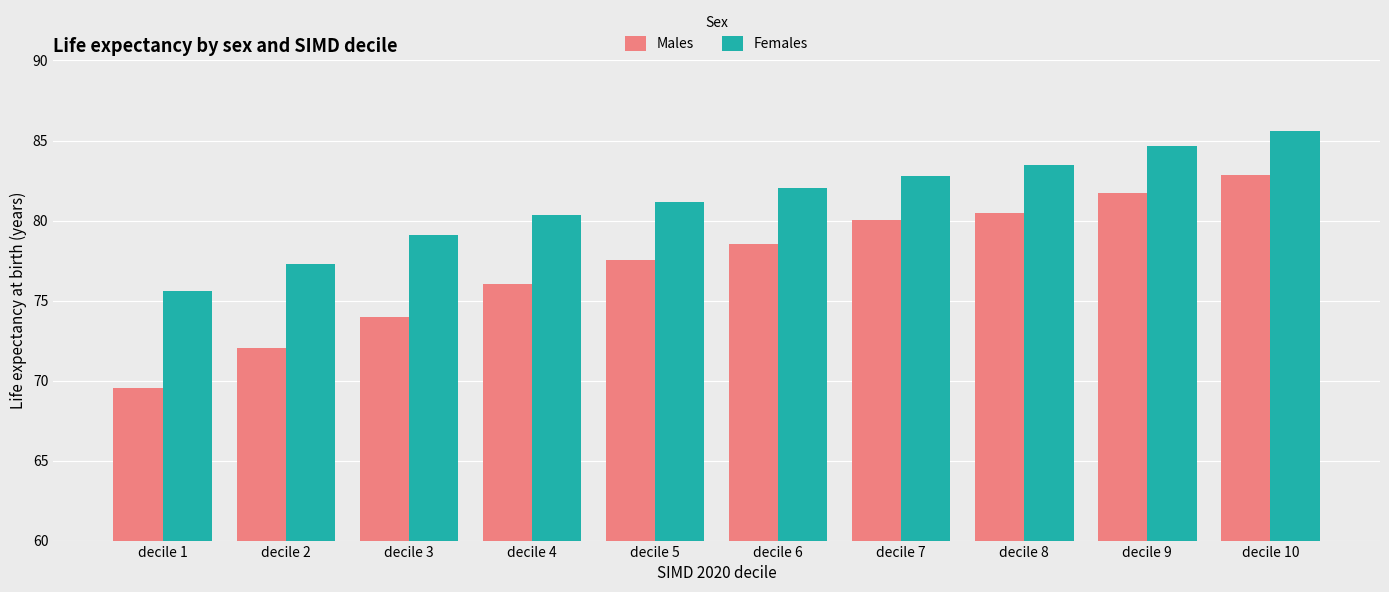

How many data points in Males are above 78?

5